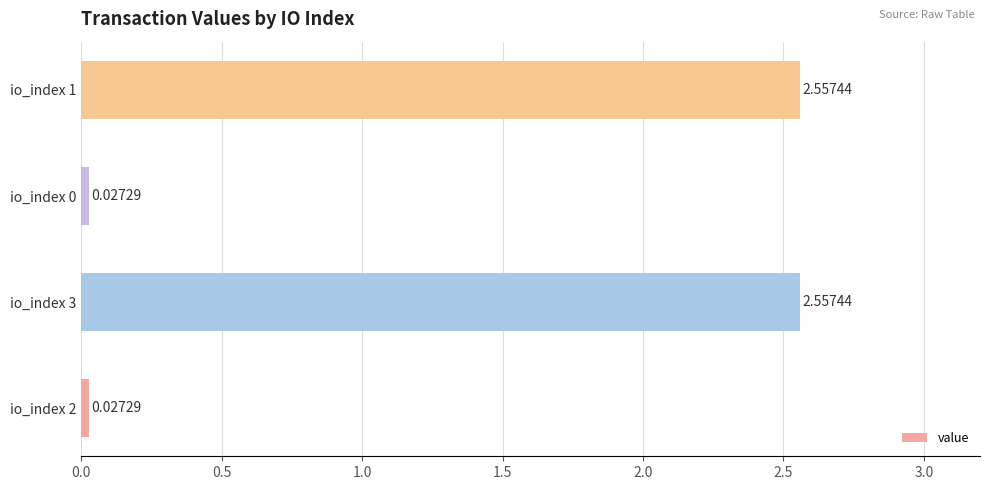

What is the average value?

1.3